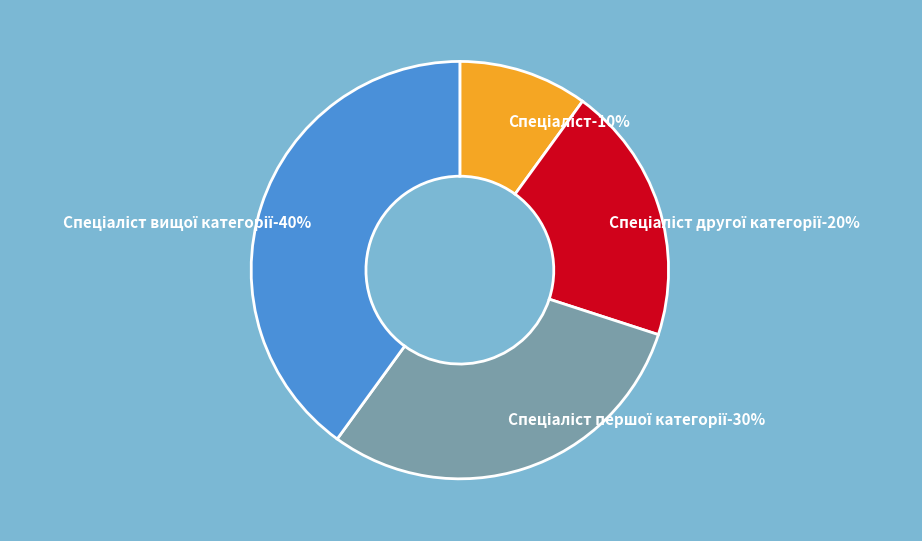

Does Спеціаліст represent more than half of the total?

No